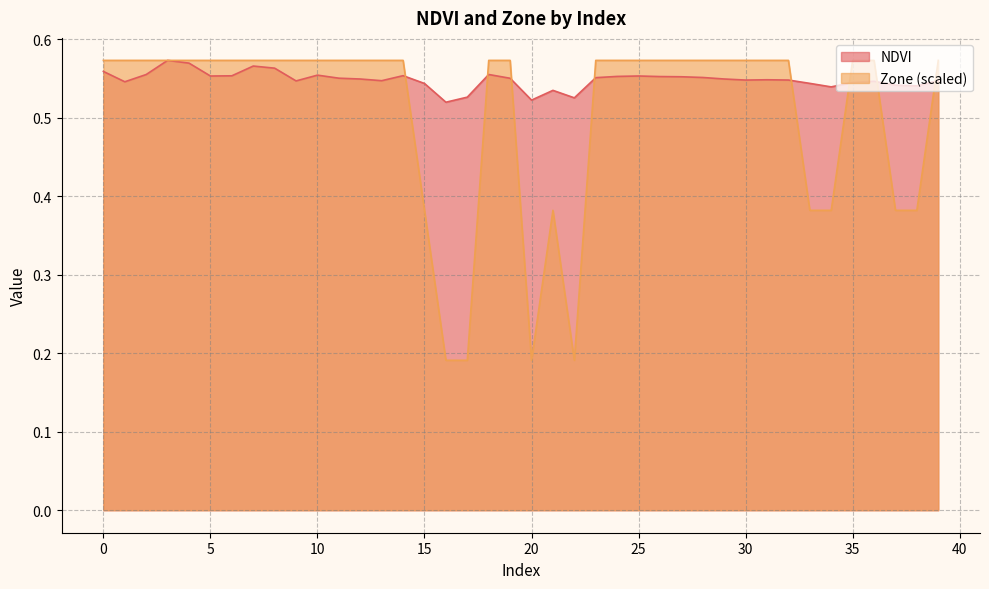

Between 23 and 33, which is larger?

23